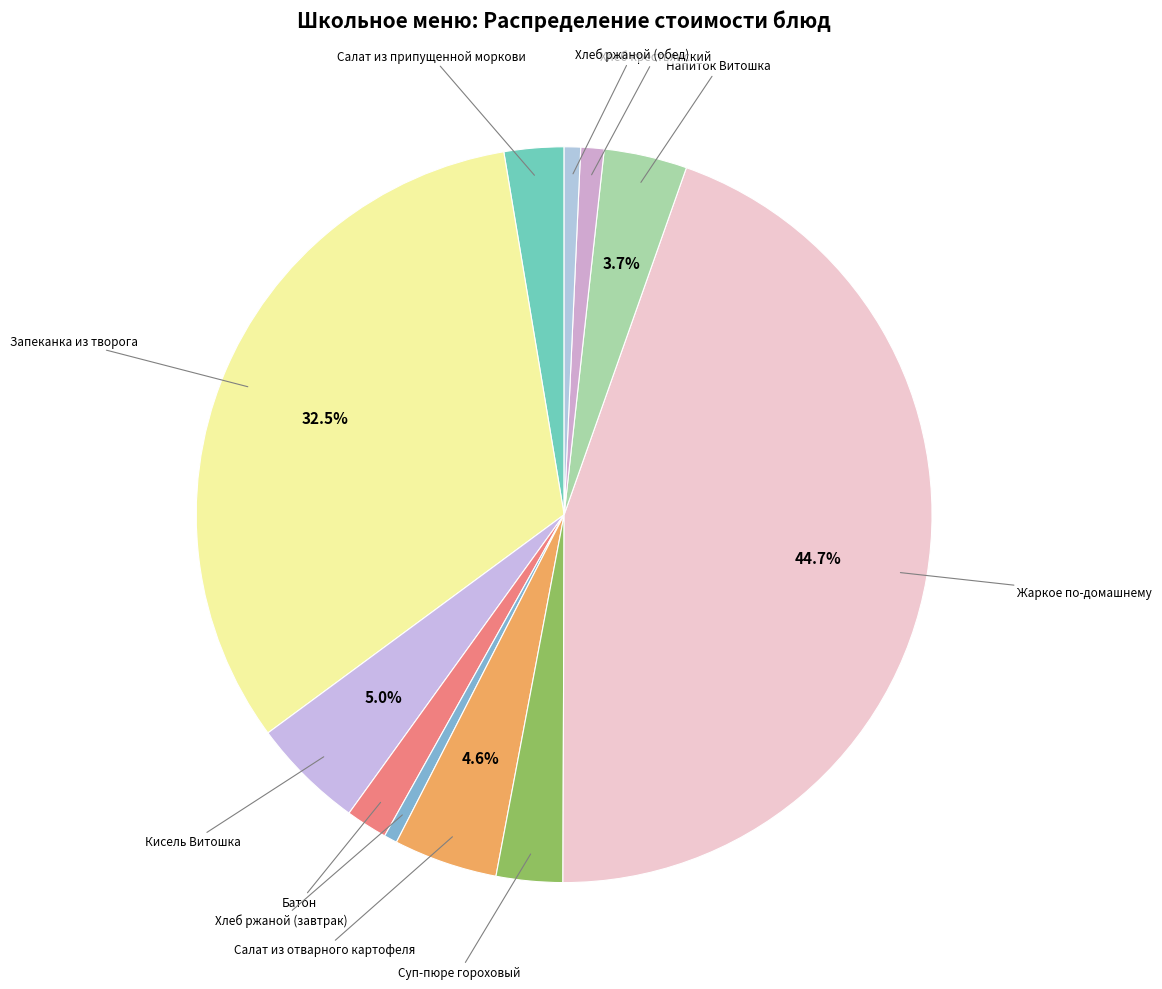

How many segments does this pie chart have?

11